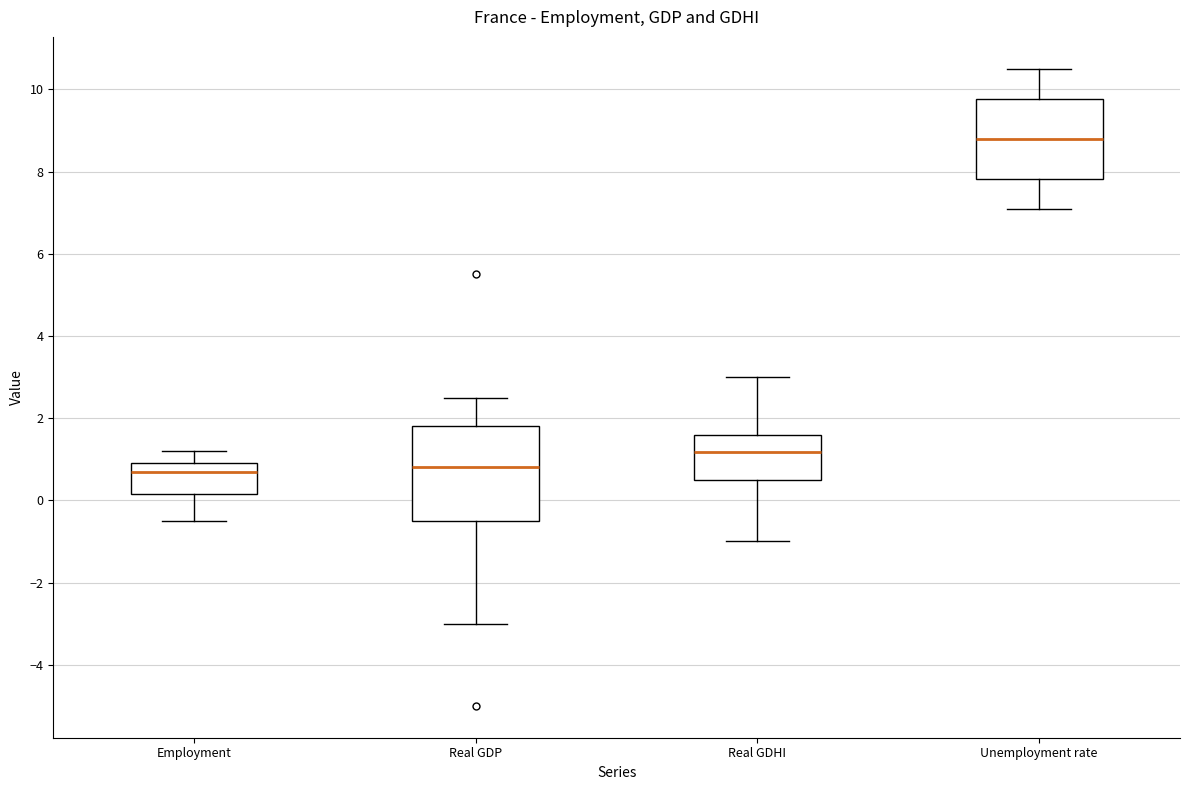

Reading left to right, transcribe this box plot: for each box, give where its median line is, the range the box spans, and where its two whiskers end, as read against the y-axis. The values are not printed on the chart, so give them approximately, as read against the axis.

Employment: median 0.8, box 0.2 to 1.0, whiskers -0.4 to 1.2
Real GDP: median 0.8, box -0.4 to 1.8, whiskers -3.0 to 2.6
Real GDHI: median 1.2, box 0.6 to 1.6, whiskers -1.0 to 3.0
Unemployment rate: median 8.8, box 7.8 to 9.8, whiskers 7.2 to 10.6